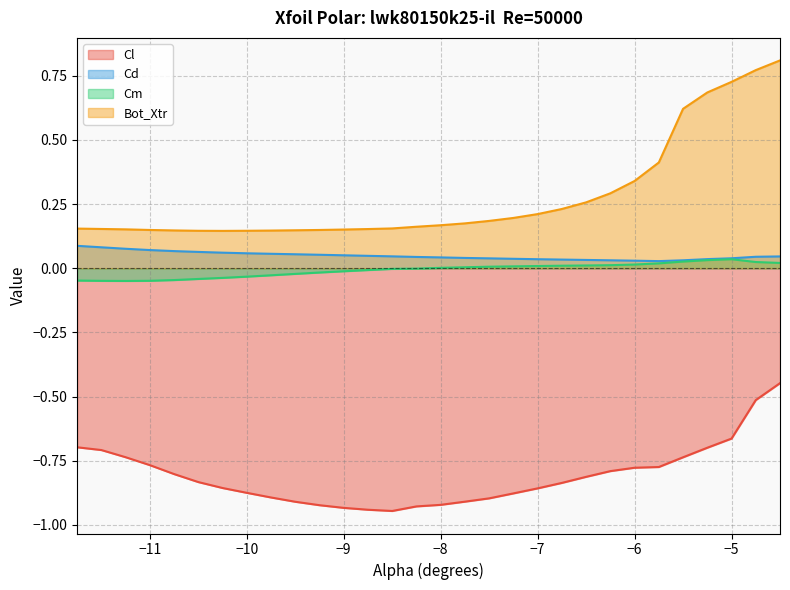

Reading right to left, transcribe all the data shown in this chart.

Cl: -4.5=-0.4	-4.75=-0.5	-5.0=-0.7	-5.25=-0.7	-5.5=-0.7	-5.75=-0.8	-6.0=-0.8	-6.25=-0.8	-6.5=-0.8	-6.75=-0.8	-7.0=-0.9	-7.25=-0.9	-7.5=-0.9	-7.75=-0.9	-8.0=-0.9	-8.25=-0.9	-8.5=-0.9	-8.75=-0.9	-9.0=-0.9	-9.25=-0.9	-9.5=-0.9	-9.75=-0.9	-10.0=-0.9	-10.25=-0.9	-10.5=-0.8	-10.75=-0.8	-11.0=-0.8	-11.25=-0.7	-11.5=-0.7	-11.75=-0.7
Cd: -4.5=0.0	-4.75=0.0	-5.0=0.0	-5.25=0.0	-5.5=0.0	-5.75=0.0	-6.0=0.0	-6.25=0.0	-6.5=0.0	-6.75=0.0	-7.0=0.0	-7.25=0.0	-7.5=0.0	-7.75=0.0	-8.0=0.0	-8.25=0.0	-8.5=0.0	-8.75=0.0	-9.0=0.1	-9.25=0.1	-9.5=0.1	-9.75=0.1	-10.0=0.1	-10.25=0.1	-10.5=0.1	-10.75=0.1	-11.0=0.1	-11.25=0.1	-11.5=0.1	-11.75=0.1
Cm: -4.5=0.0	-4.75=0.0	-5.0=0.0	-5.25=0.0	-5.5=0.0	-5.75=0.0	-6.0=0.0	-6.25=0.0	-6.5=0.0	-6.75=0.0	-7.0=0.0	-7.25=0.0	-7.5=0.0	-7.75=0.0	-8.0=0.0	-8.25=-0.0	-8.5=-0.0	-8.75=-0.0	-9.0=-0.0	-9.25=-0.0	-9.5=-0.0	-9.75=-0.0	-10.0=-0.0	-10.25=-0.0	-10.5=-0.0	-10.75=-0.0	-11.0=-0.0	-11.25=-0.0	-11.5=-0.0	-11.75=-0.0
Bot_Xtr: -4.5=0.8	-4.75=0.8	-5.0=0.7	-5.25=0.7	-5.5=0.6	-5.75=0.4	-6.0=0.3	-6.25=0.3	-6.5=0.3	-6.75=0.2	-7.0=0.2	-7.25=0.2	-7.5=0.2	-7.75=0.2	-8.0=0.2	-8.25=0.2	-8.5=0.2	-8.75=0.2	-9.0=0.2	-9.25=0.1	-9.5=0.1	-9.75=0.1	-10.0=0.1	-10.25=0.1	-10.5=0.1	-10.75=0.1	-11.0=0.1	-11.25=0.2	-11.5=0.2	-11.75=0.2